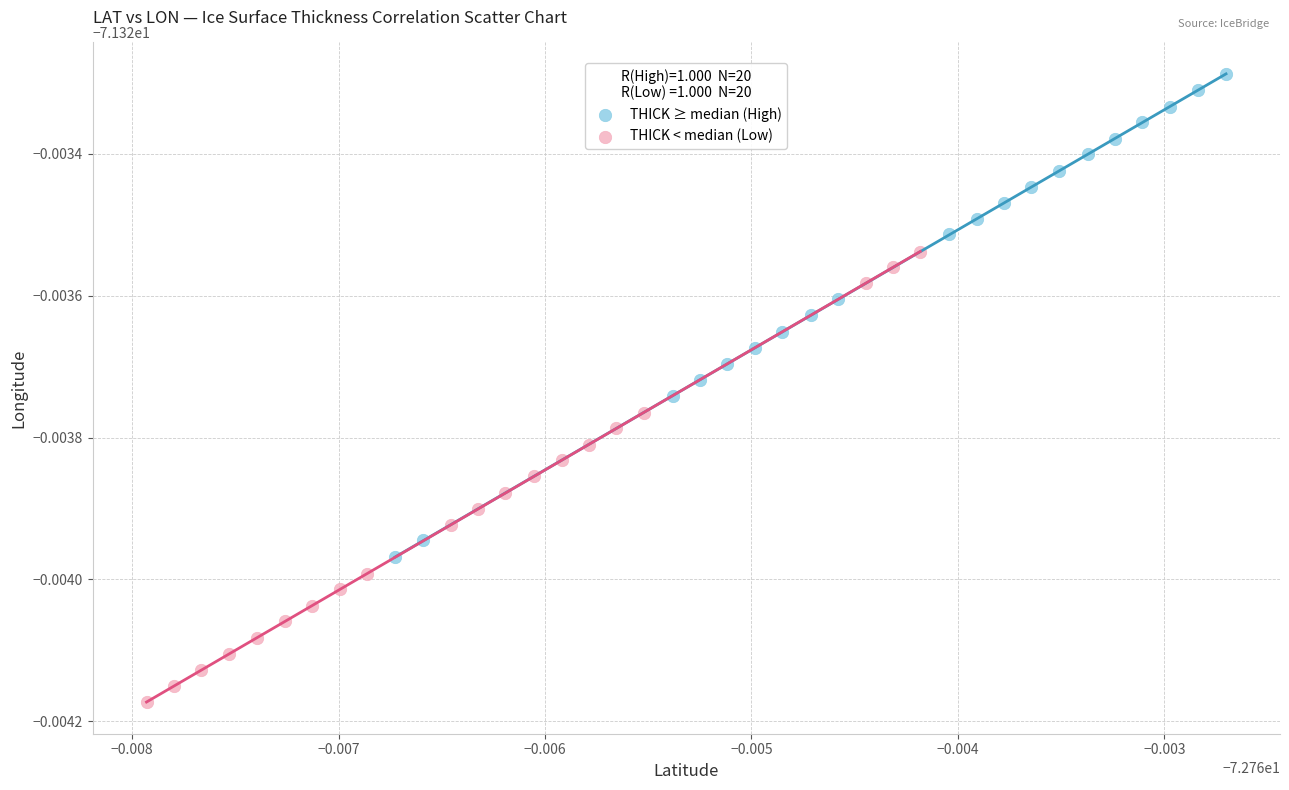

Which series reaches the maximum Y coordinate?

THICK ≥ median (High)